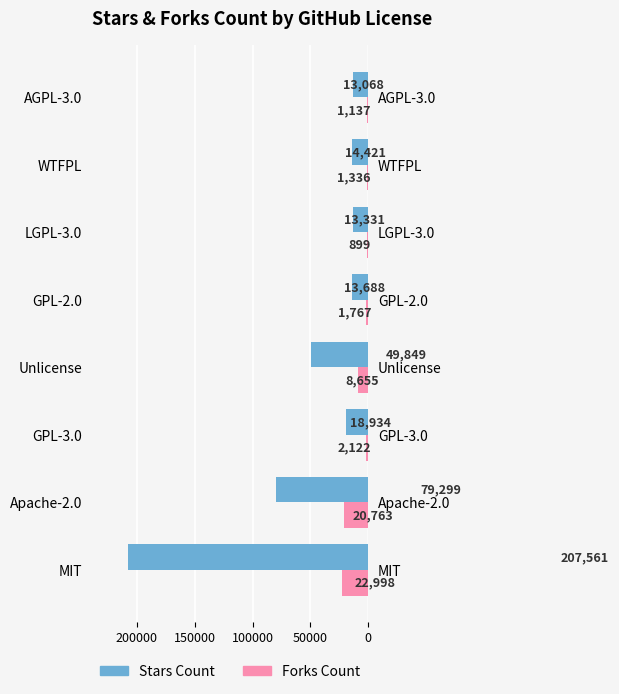

The value of Forks Count at GPL-3.0 is 1265. True or false?

False